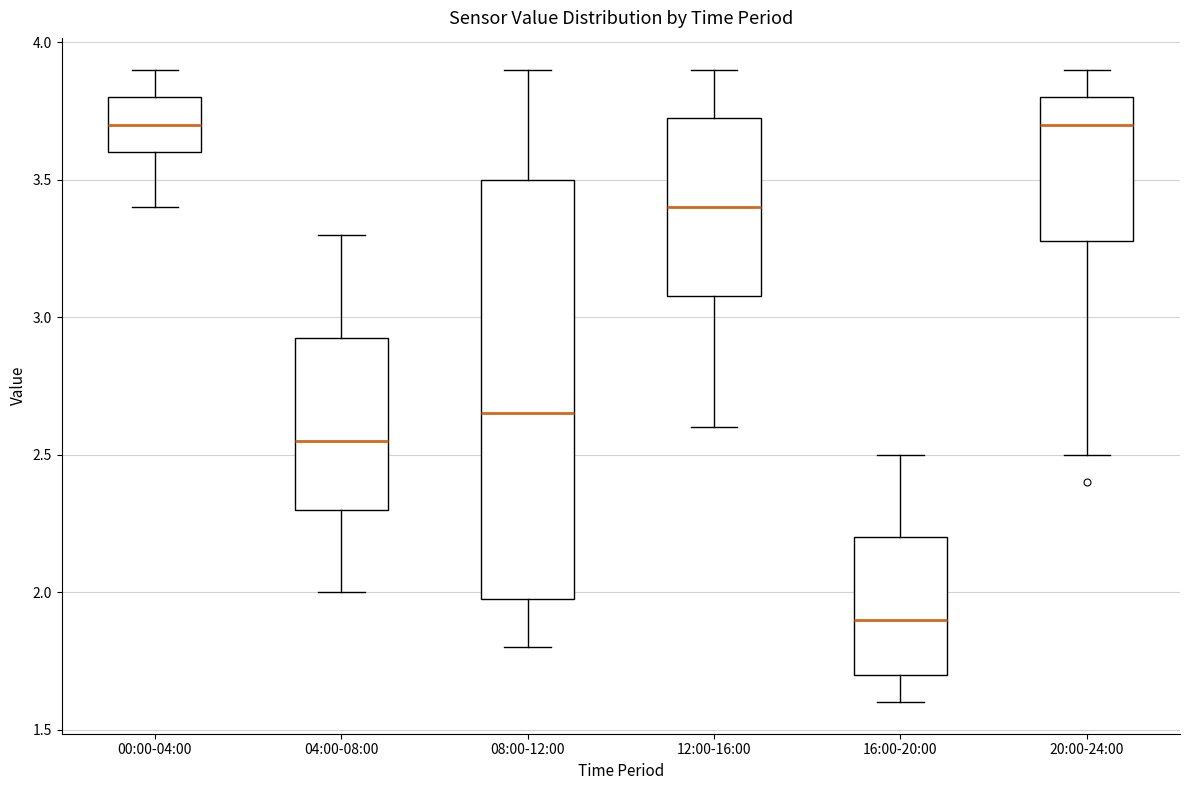

Where does the median line of the box for 12:00-16:00 sit on the y-axis? The values are not printed on the chart, so give them approximately, as read against the axis.

3.40